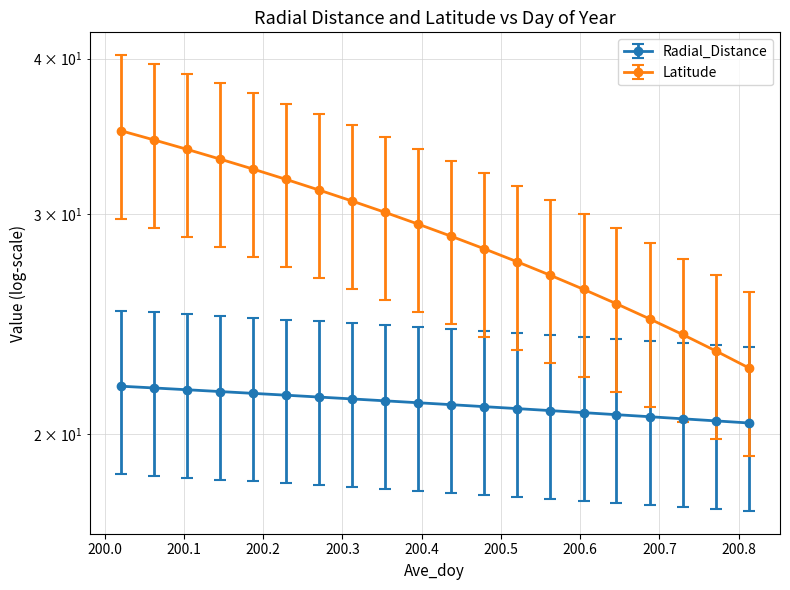

Count the number of categories in the chart.

20